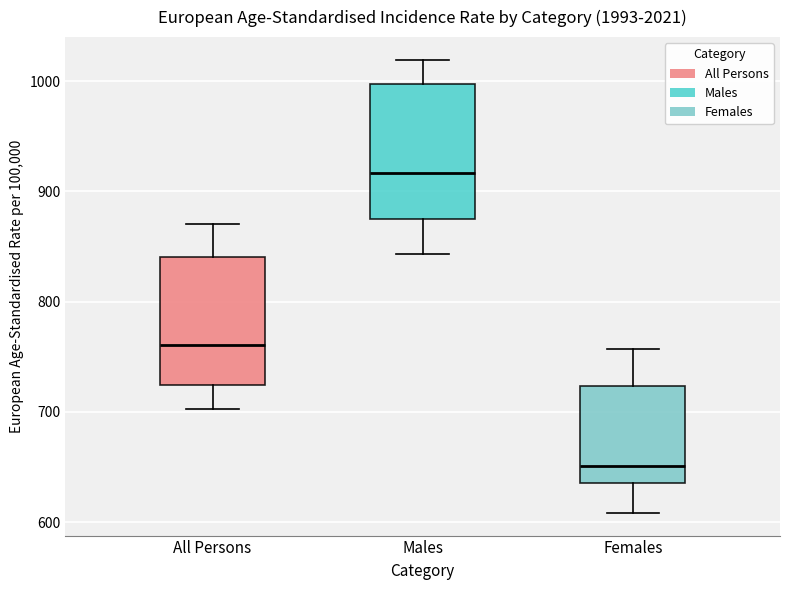

Reading left to right, read every box against the y-axis: the position of its median line, the range the box covers, and the ends of its whiskers. The values are not printed on the chart, so give them approximately, as read against the axis.

All Persons: median 760, box 720 to 840, whiskers 700 to 870
Males: median 920, box 870 to 1000, whiskers 840 to 1020
Females: median 650, box 640 to 720, whiskers 610 to 760